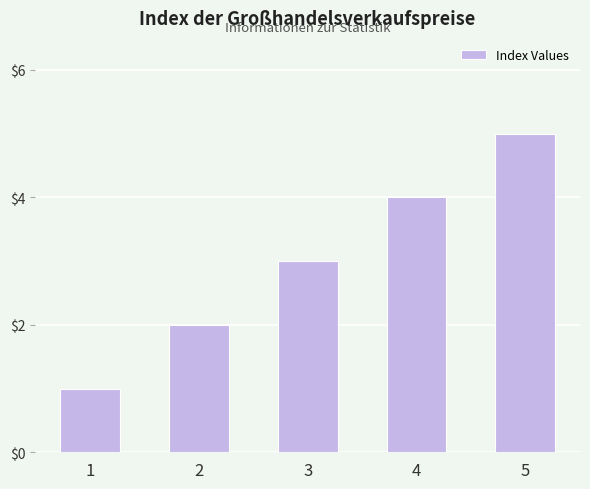

Reading right to left, list all the values displayed in this chart.

5=5	4=4	3=3	2=2	1=1